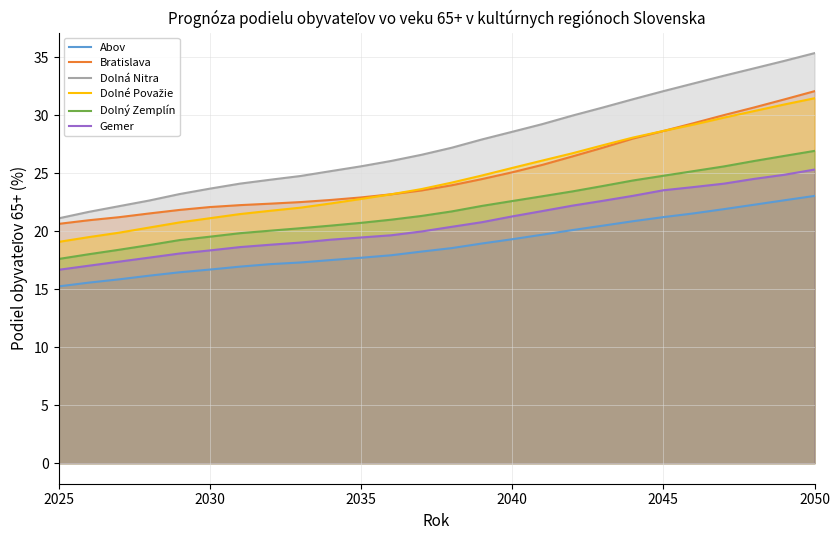

True or false: Dolný Zemplín and Gemer intersect in this chart.

False